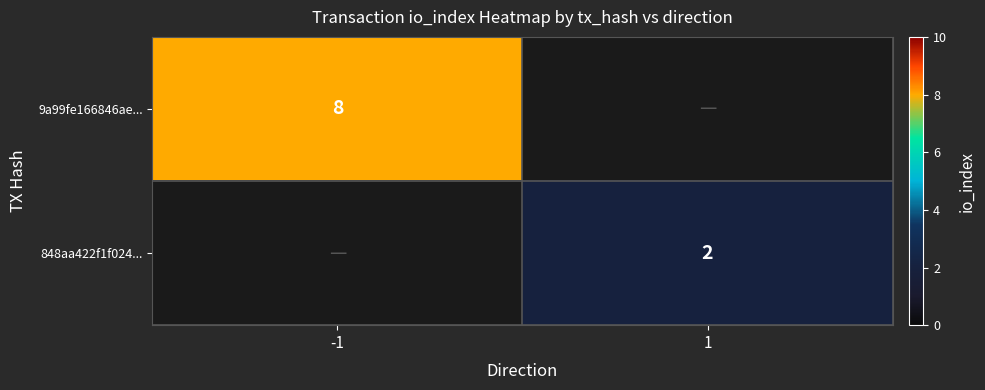

Is it true that 9a99fe166846ae... equals 8 at -1?

True